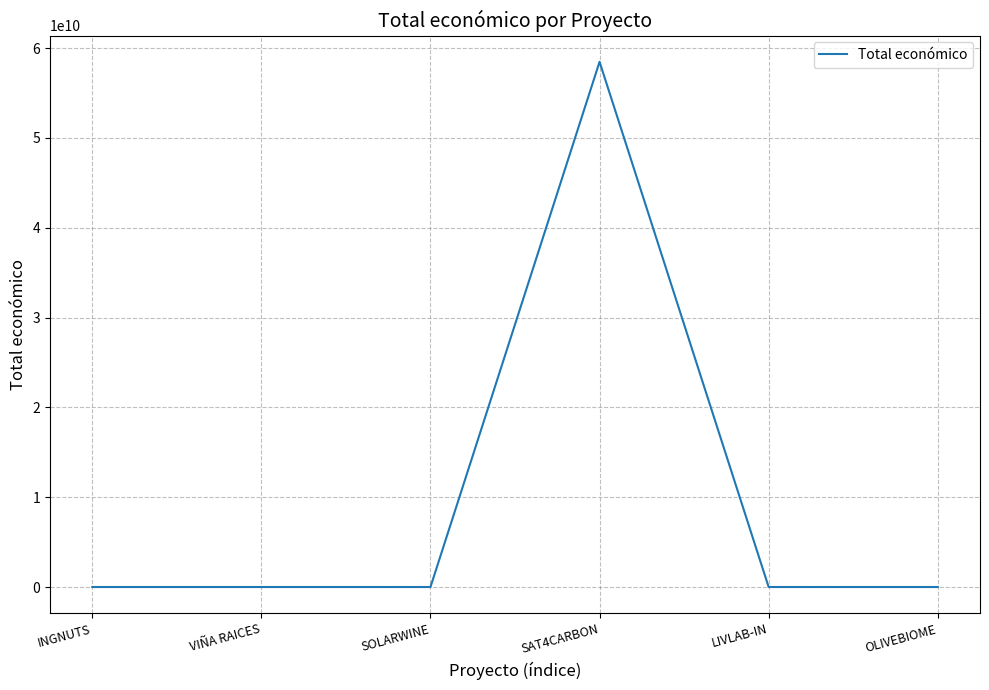

Approximately how many times larger is the value at SOLARWINE compared to VIÑA RAICES?

1.1